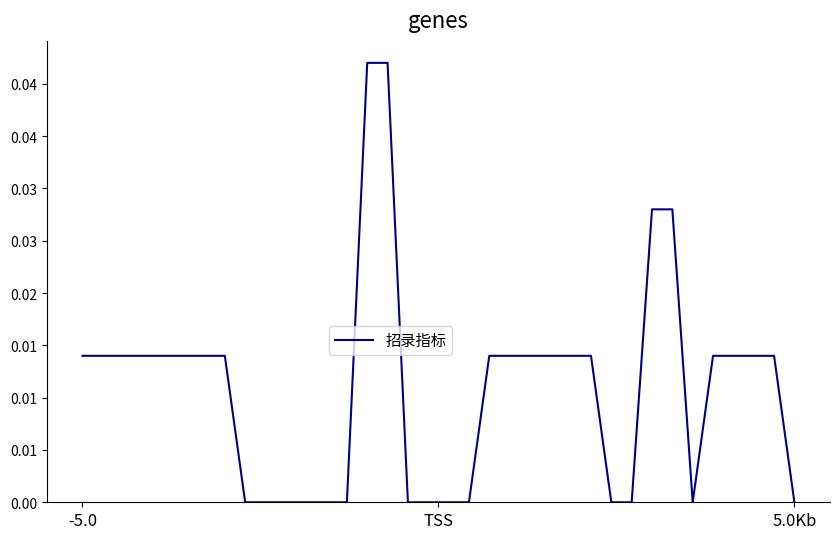

How many interior local valleys (lower than both neighbors) does the data have?

1